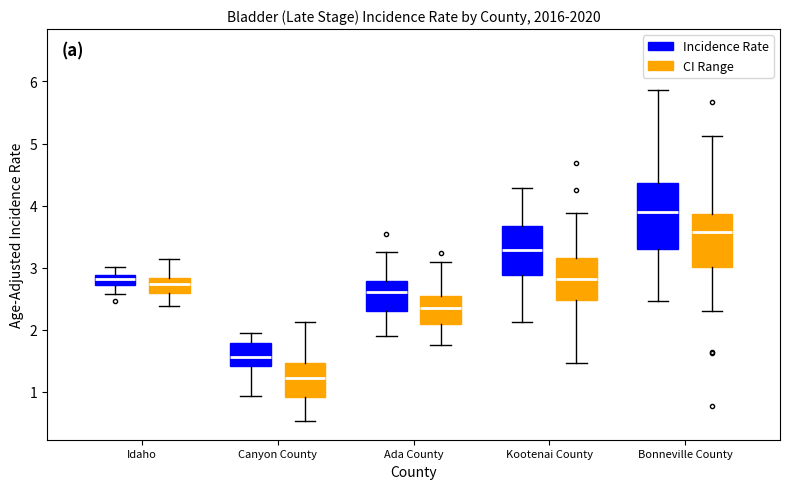

Where is the lower edge of the box for Bonneville County (CI Range) on the y-axis? The values are not printed on the chart, so give them approximately, as read against the axis.

3.0